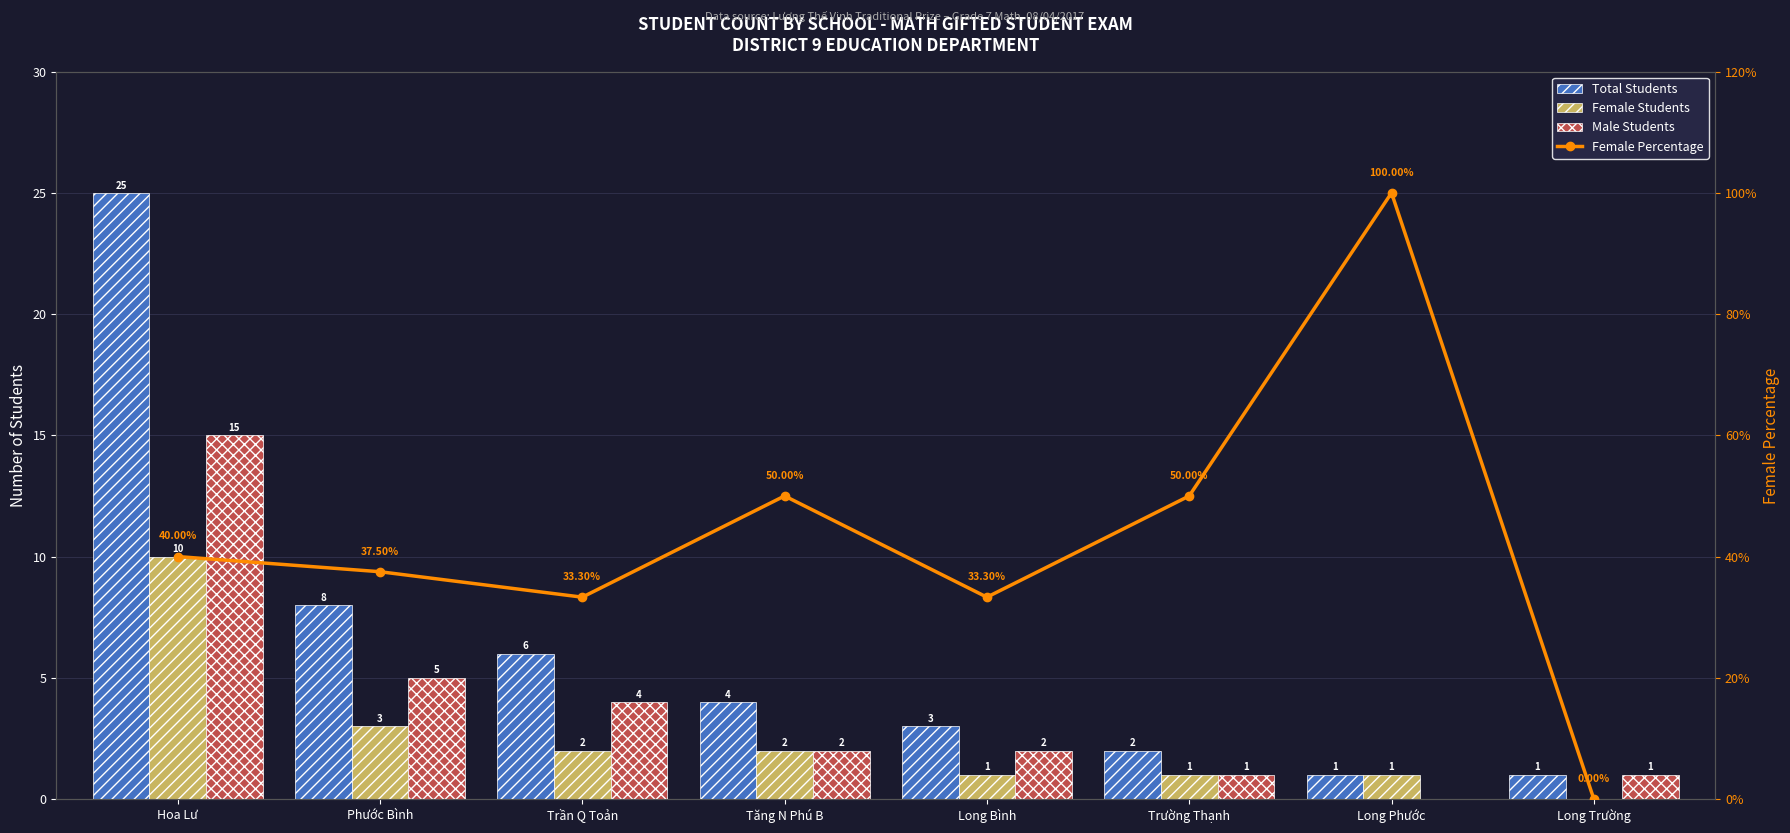

Where does the Female Students series first go above 2?

Hoa Lư